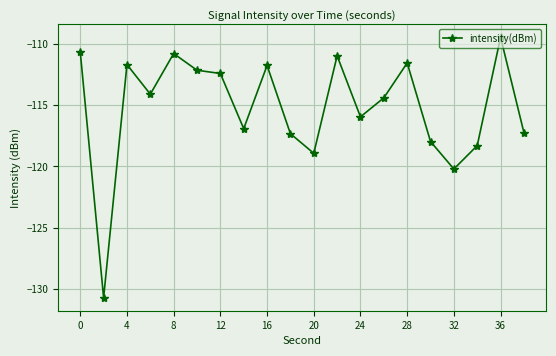

What is the difference between the second highest and minimum values?

20.1